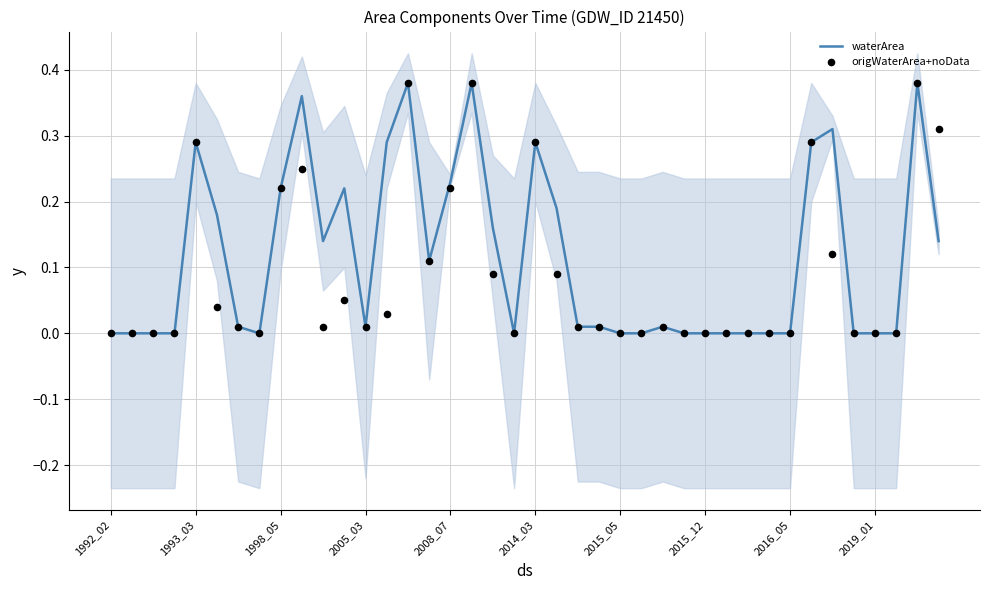

Which series reaches the maximum Y coordinate?

waterArea